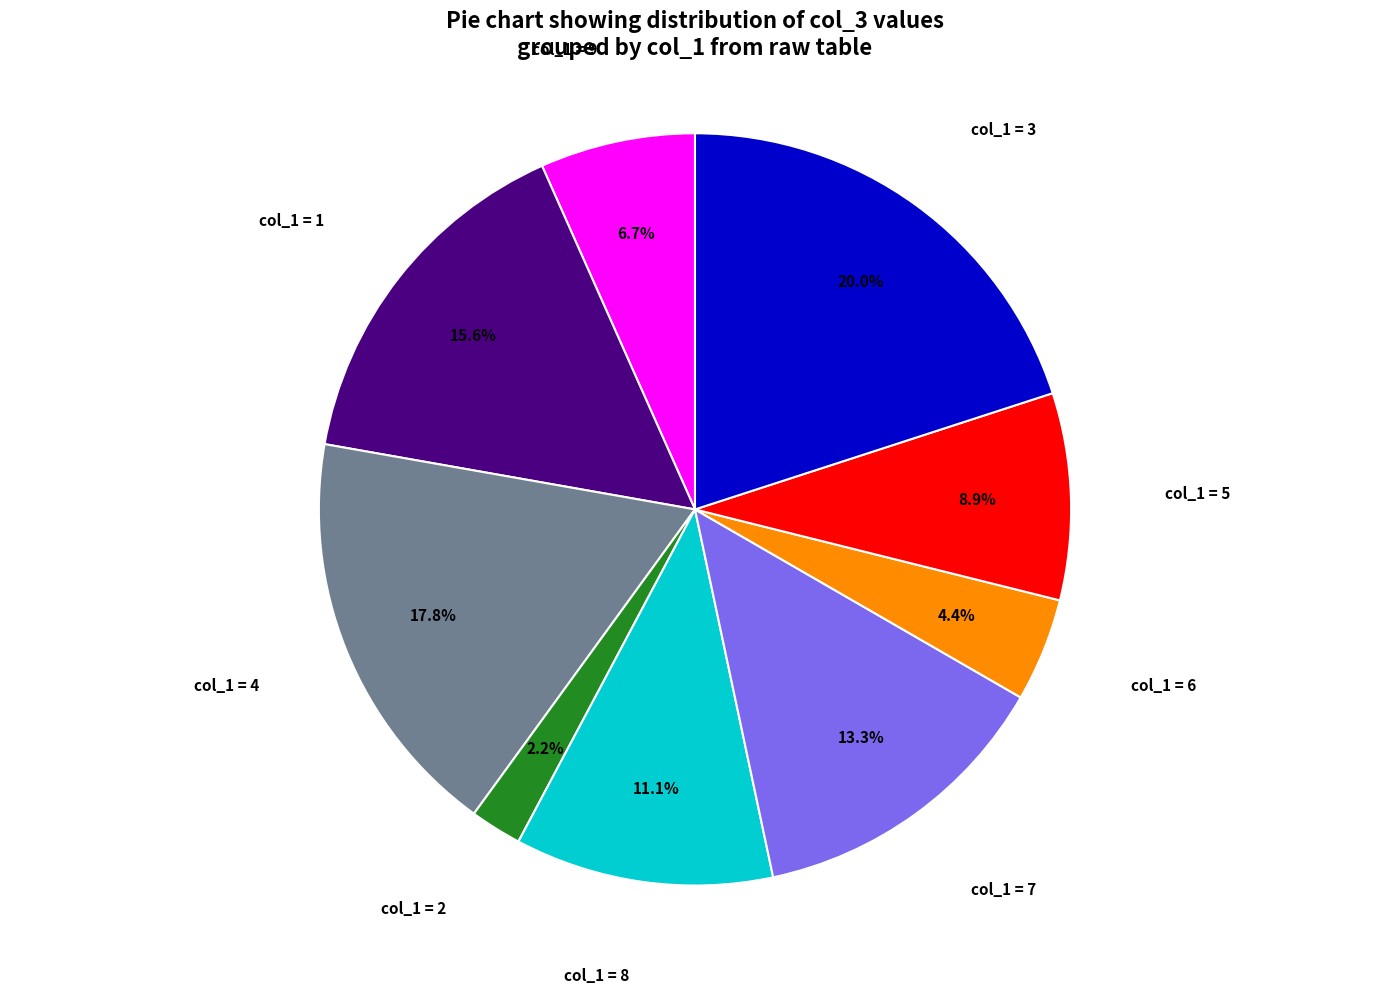

To the nearest percent, what is the average slice percentage?

11%